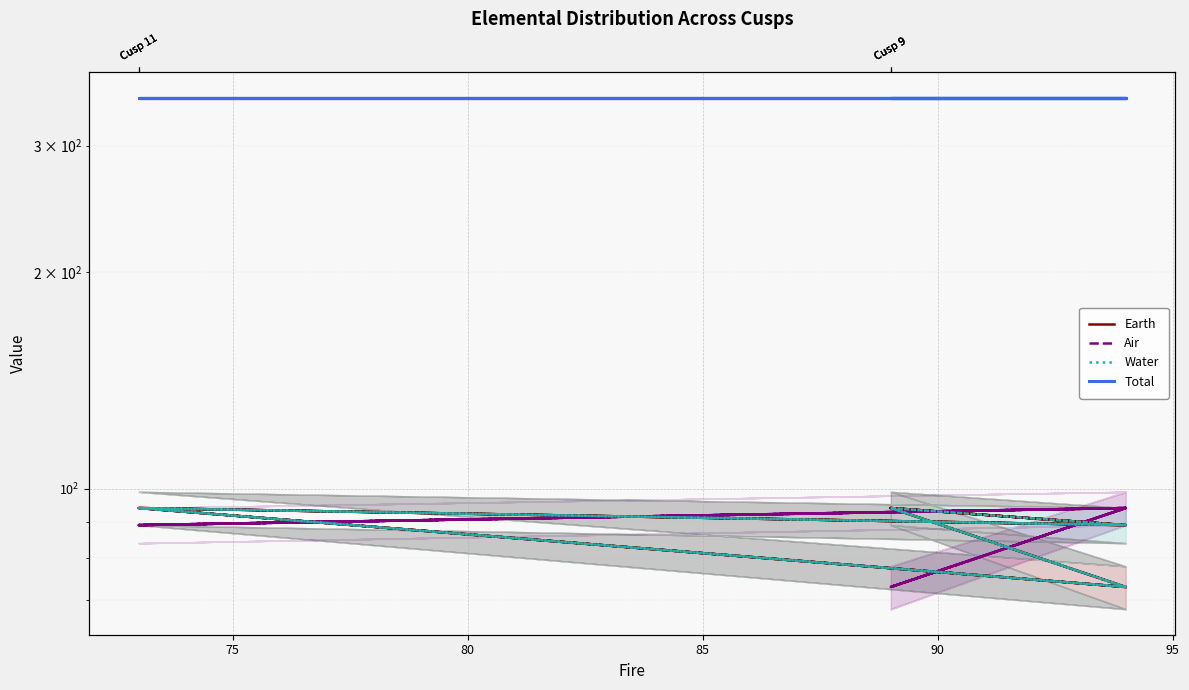

Does the chart display data point markers on the line(s)?

No